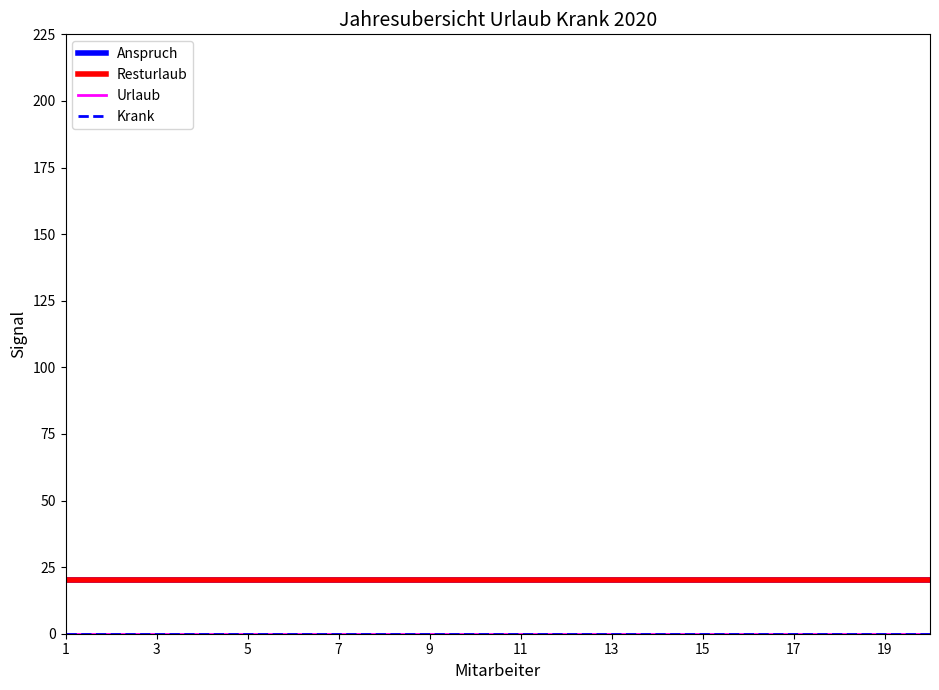

Does the chart display data point markers on the line(s)?

No